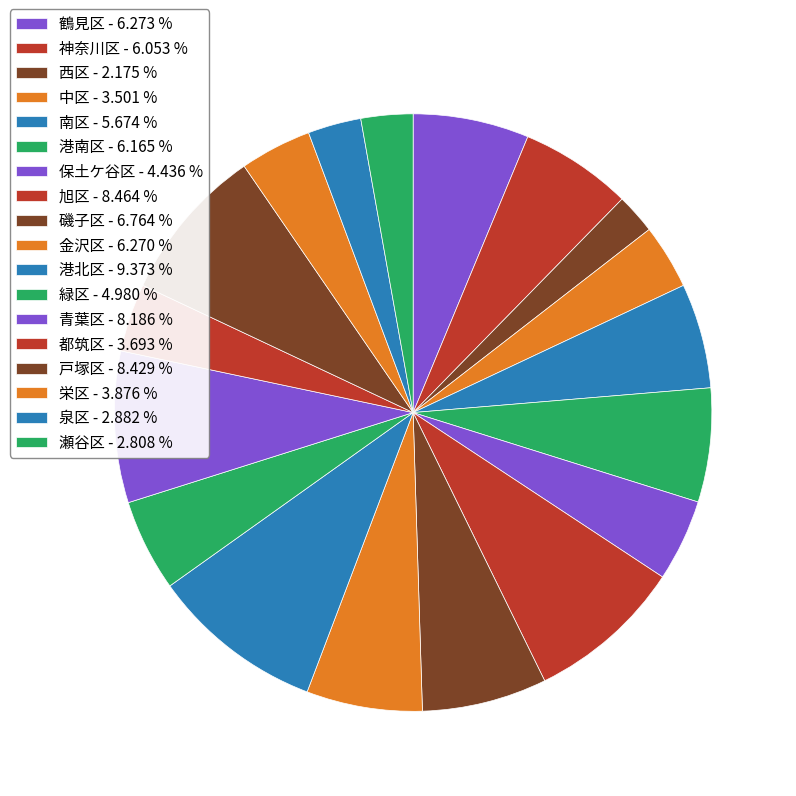

Is it true that 泉区 is 14% of the pie?

False